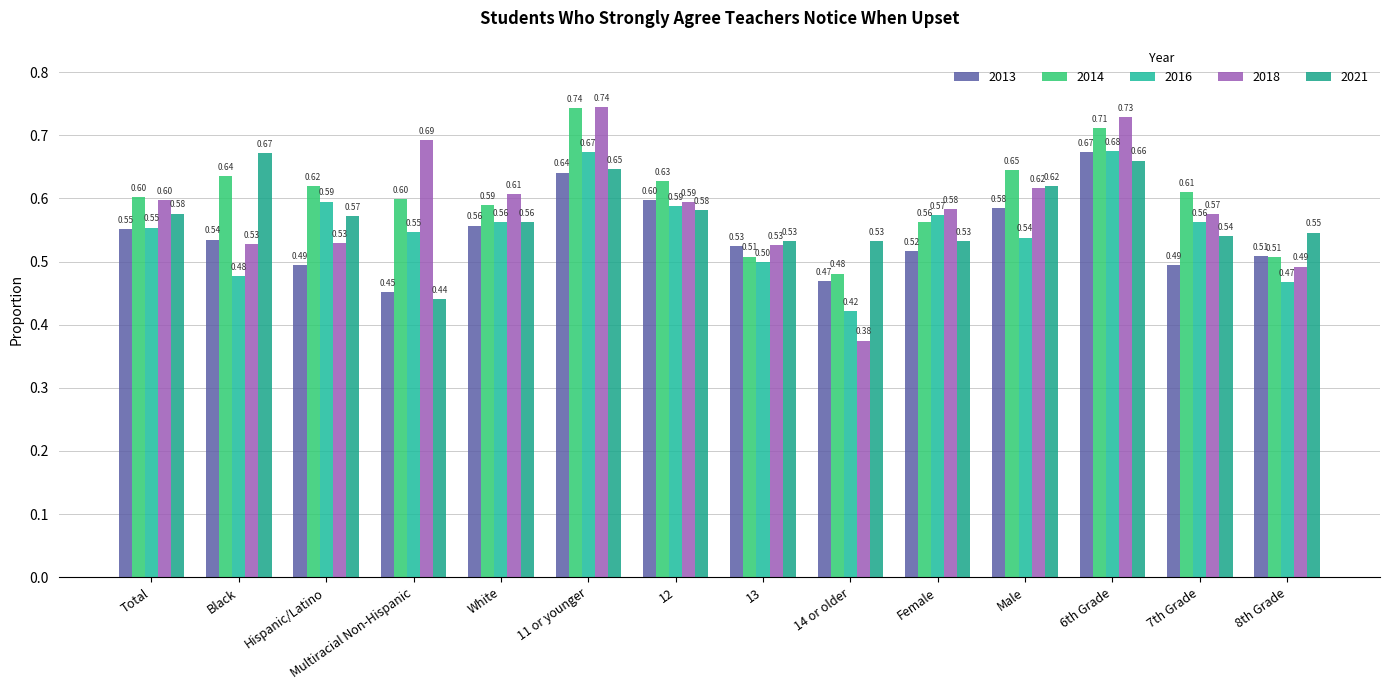

Which has a higher value, 11 or younger or White?

11 or younger